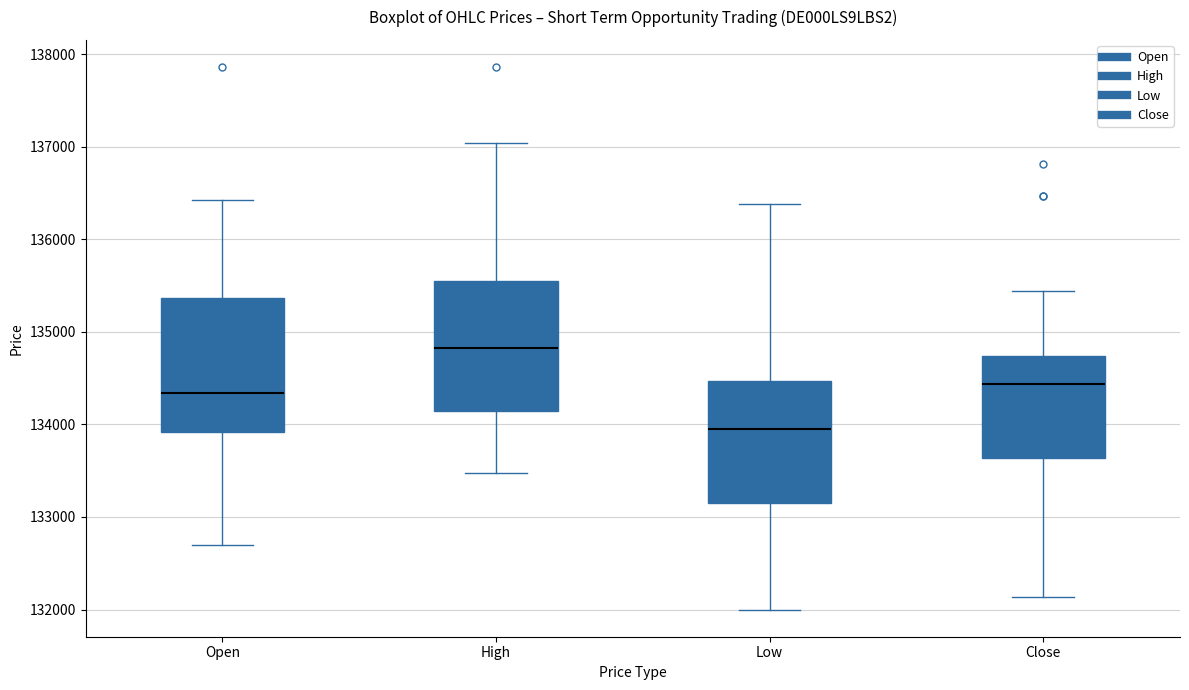

Reading left to right, transcribe this box plot: for each box, give where its median line is, the range the box spans, and where its two whiskers end, as read against the y-axis. The values are not printed on the chart, so give them approximately, as read against the axis.

Open: median 134300, box 133900 to 135400, whiskers 132700 to 136400
High: median 134800, box 134100 to 135600, whiskers 133500 to 137000
Low: median 134000, box 133200 to 134500, whiskers 132000 to 136400
Close: median 134400, box 133600 to 134700, whiskers 132100 to 135400